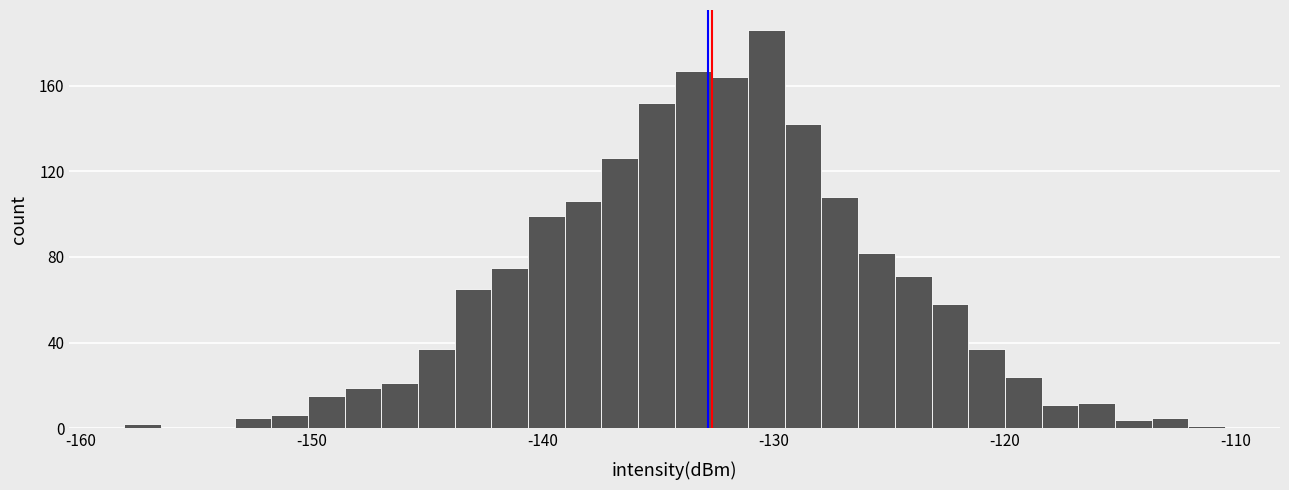

Around what value on the x-axis is the tallest bar? Give the approximate position of its centre, as read against the axis.

-130